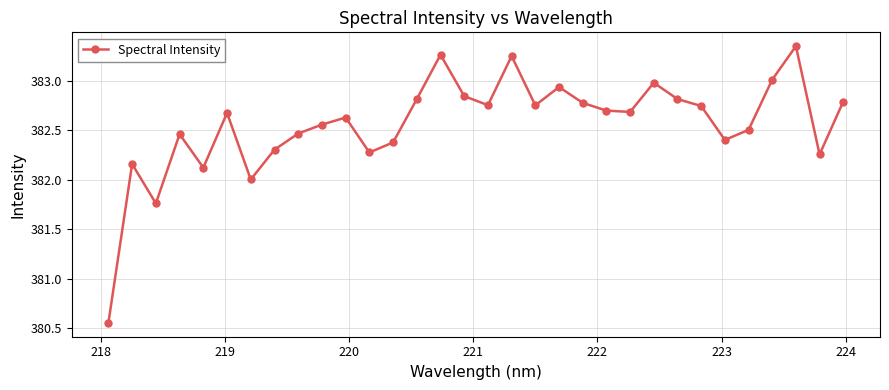

How many points are higher than both their immediate neighbors (excluding endpoints)?

9